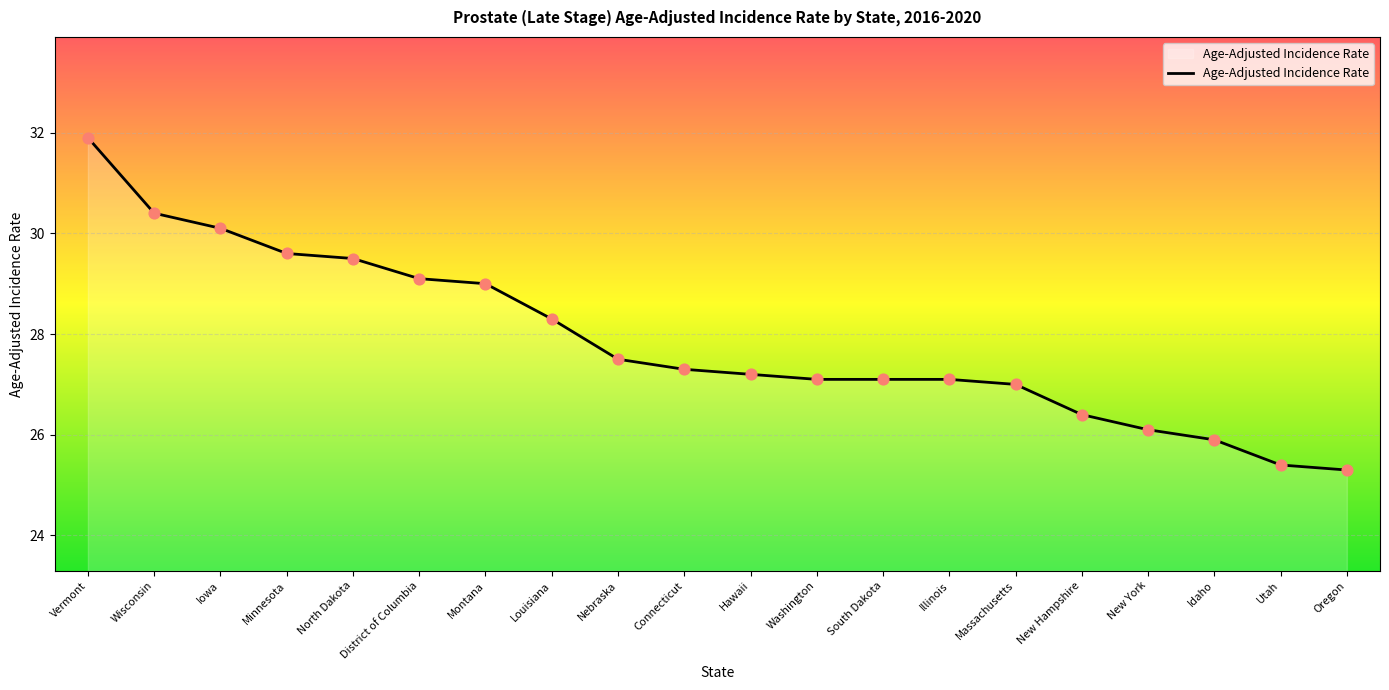

What is the change in value from Vermont to North Dakota?

-2.4